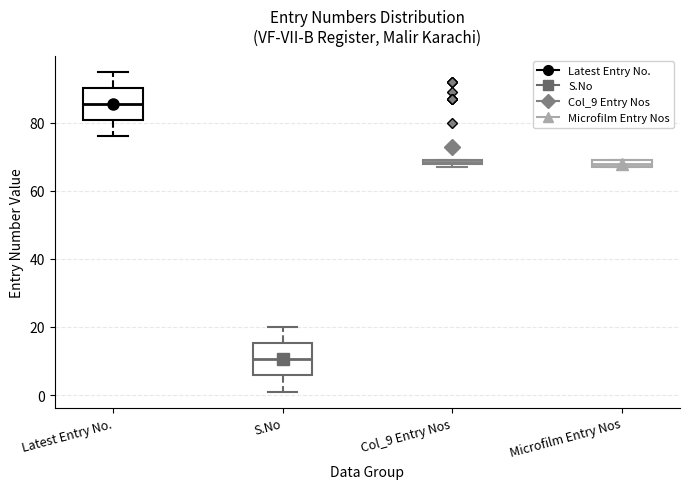

Which box's median line is the highest?

Latest Entry No.